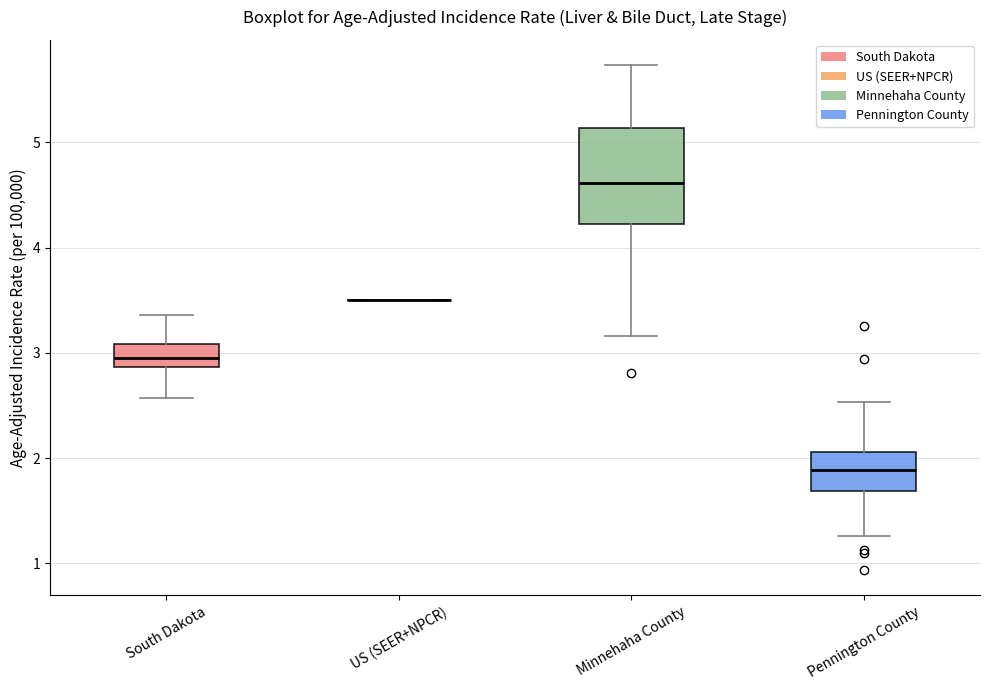

Reading left to right, transcribe this box plot: for each box, give where its median line is, the range the box spans, and where its two whiskers end, as read against the y-axis. The values are not printed on the chart, so give them approximately, as read against the axis.

South Dakota: median 2.9 (inside the box), box 2.9 to 3.1, whiskers 2.6 to 3.4
US (SEER+NPCR): box collapsed to a line at 3.5, whiskers 3.5 to 3.5
Minnehaha County: median 4.6, box 4.2 to 5.1, whiskers 3.2 to 5.7
Pennington County: median 1.9, box 1.7 to 2.1, whiskers 1.3 to 2.5